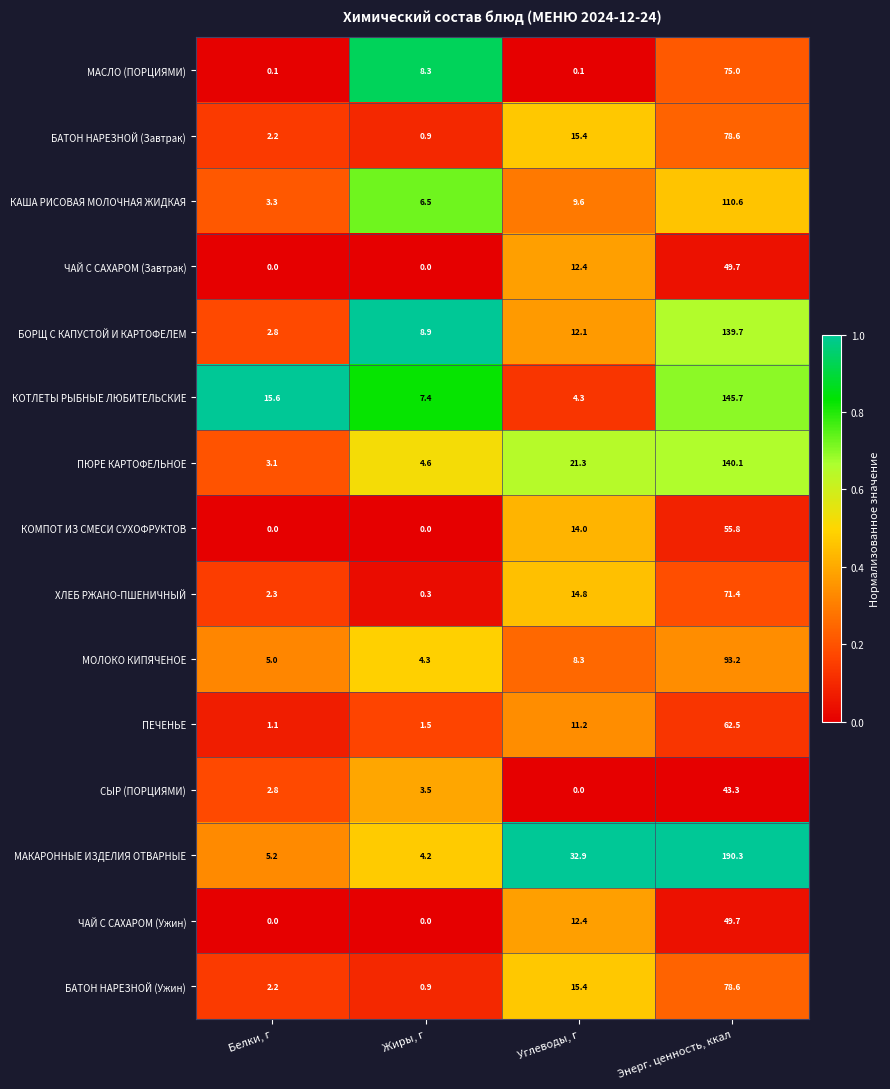

Which series has the largest total across all categories?

МАКАРОННЫЕ ИЗДЕЛИЯ ОТВАРНЫЕ